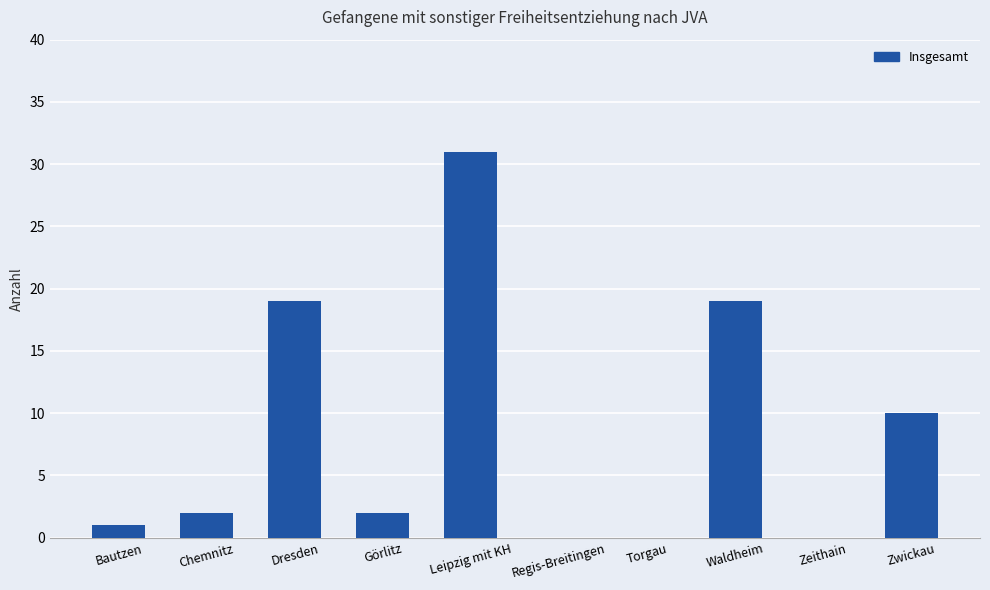

Which category has the highest value across all series?

Leipzig mit KH